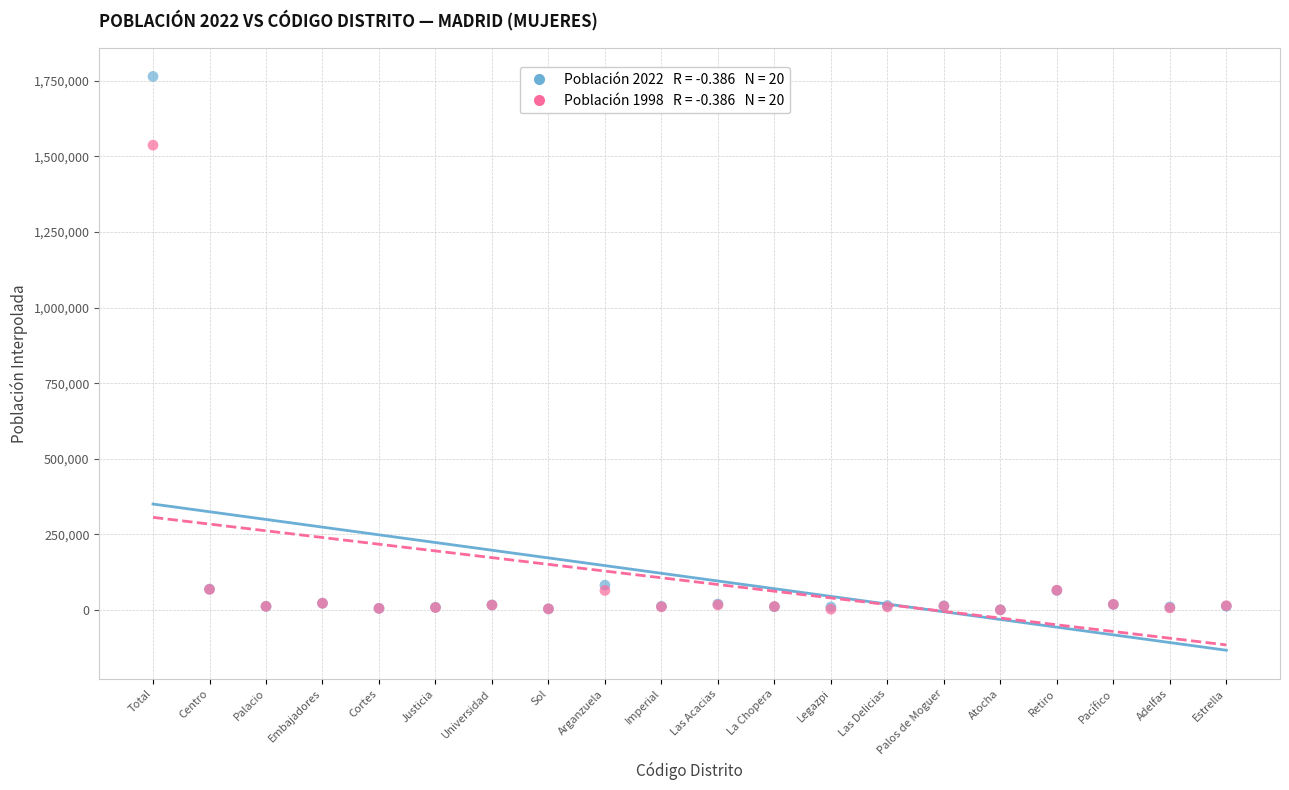

Across all series, what Y value is closest to 882395?

1537273